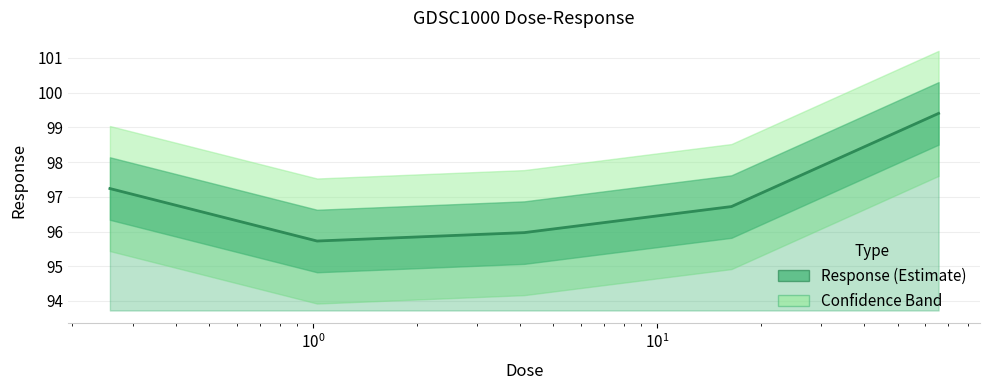

List the labels in order of value, largest first.

65.8, 0.257031, 16.45, 4.1125, 1.02813